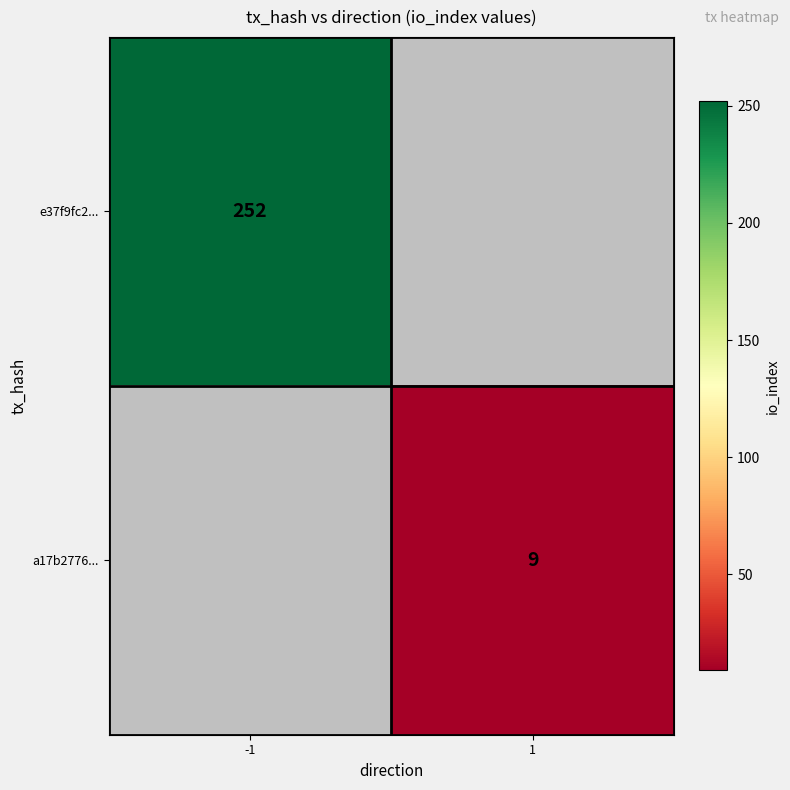

Is the value of a17b2776... at 1 greater than the value of e37f9fc2... at -1?

No